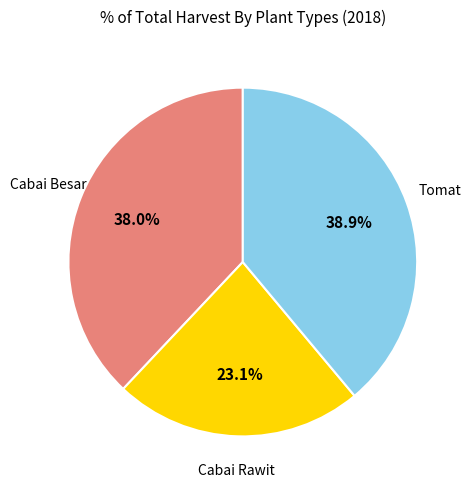

How many slices are in this pie chart?

3